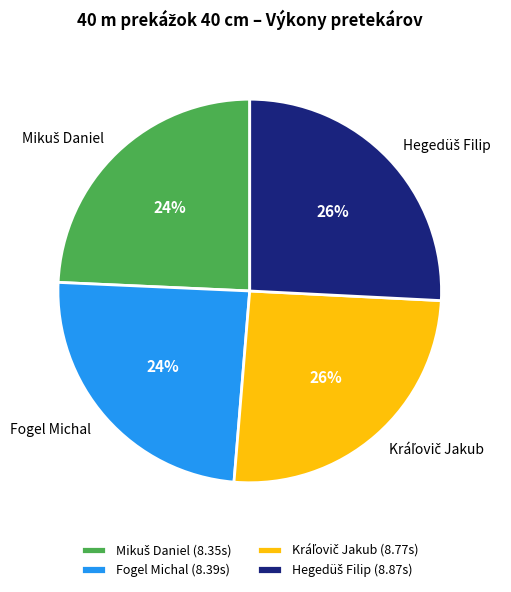

To the nearest percent, what is the average slice percentage?

25%